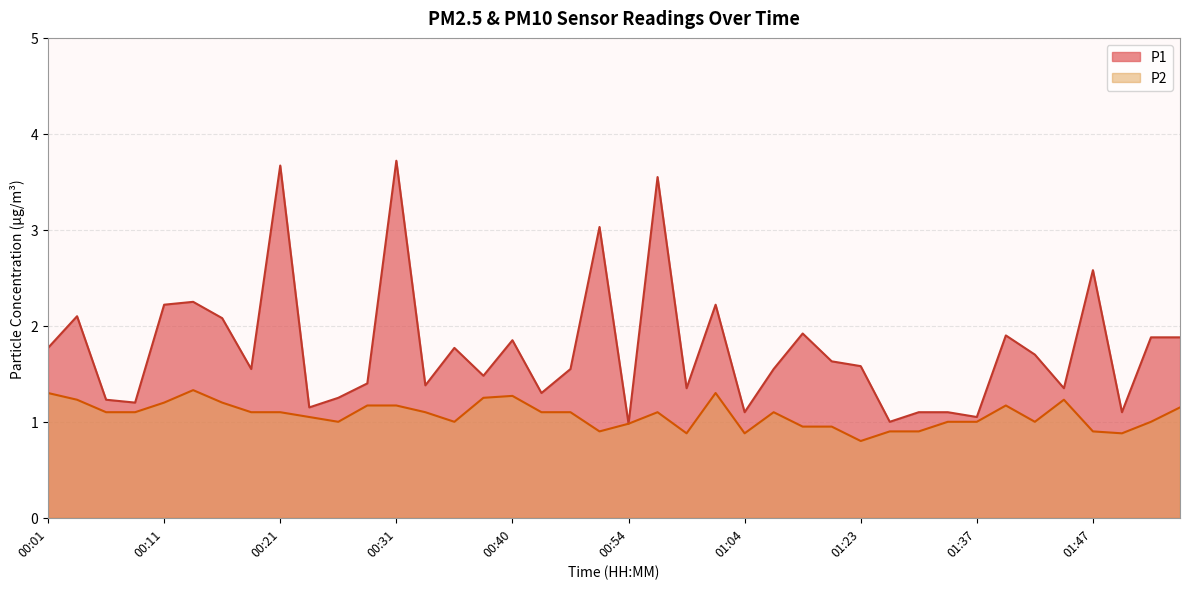

Between 00:11 and 00:49, which series saw the biggest shift?

P1